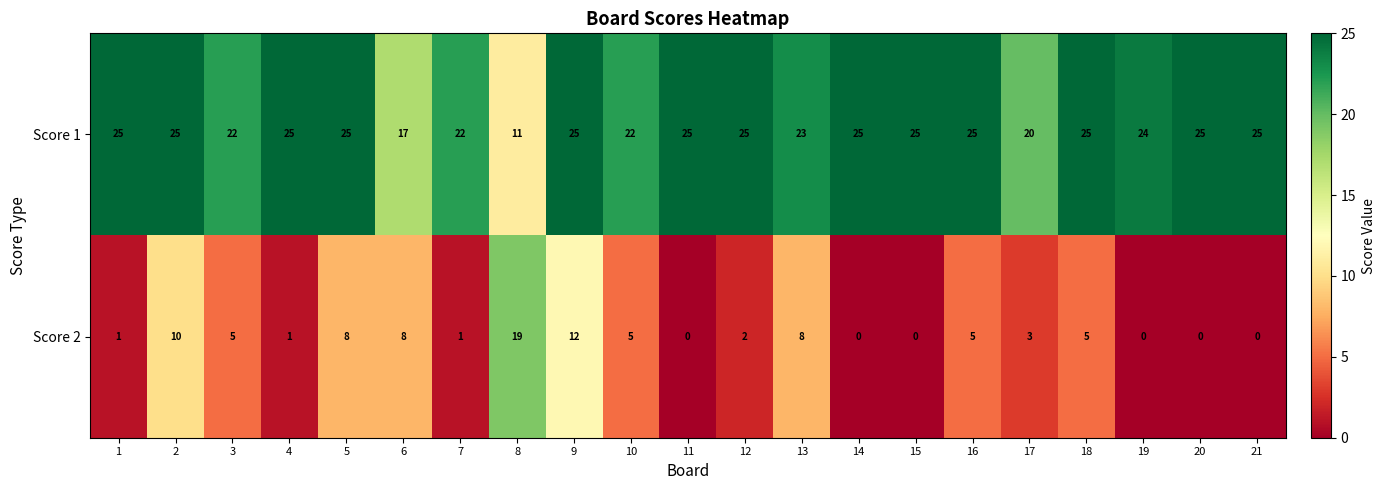

Which series has the largest total across all categories?

Score 1